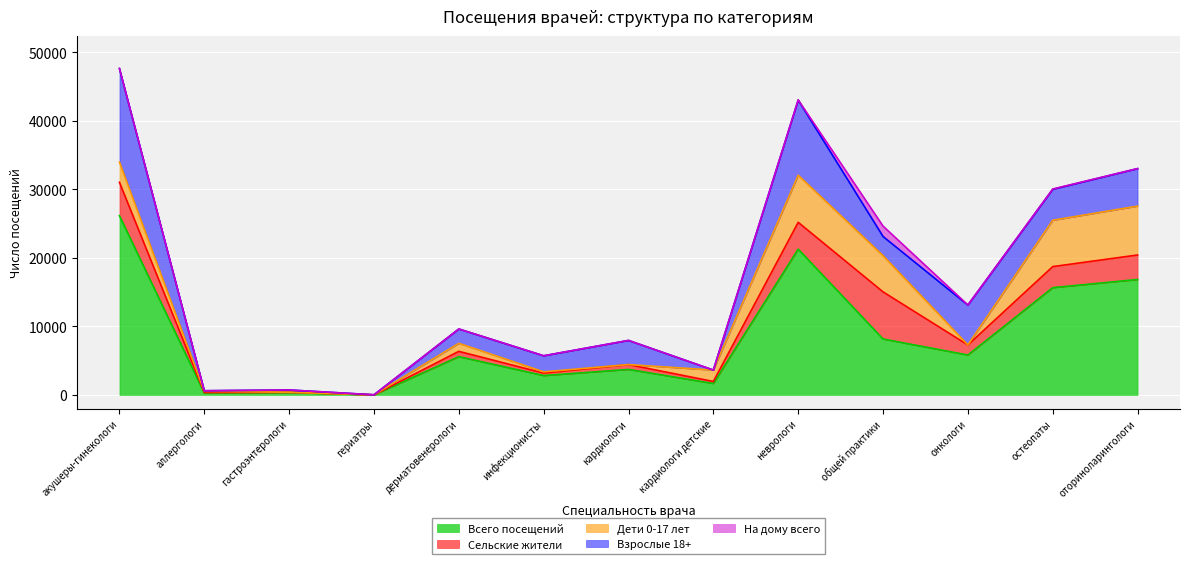

At how many categories does at least one series exceed 3496?

8